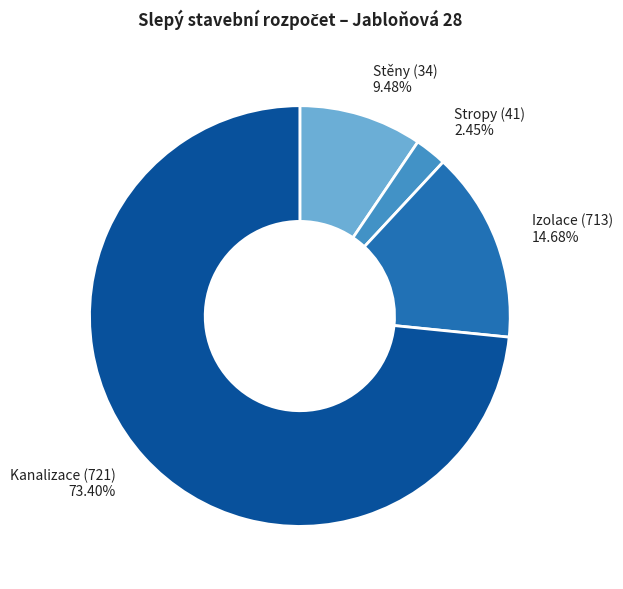

Rank the categories by value from highest to lowest.

Kanalizace (721), Izolace (713), Stěny (34), Stropy (41)